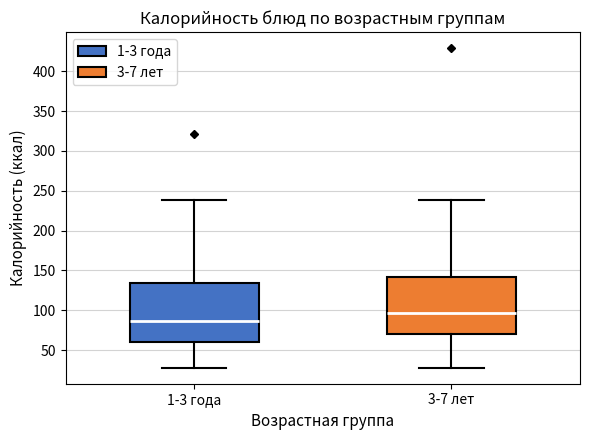

Reading left to right, read every box against the y-axis: the position of its median line, the range the box covers, and the ends of its whiskers. The values are not printed on the chart, so give them approximately, as read against the axis.

1-3 года: median 85, box 60 to 135, whiskers 30 to 240
3-7 лет: median 95, box 70 to 140, whiskers 30 to 240